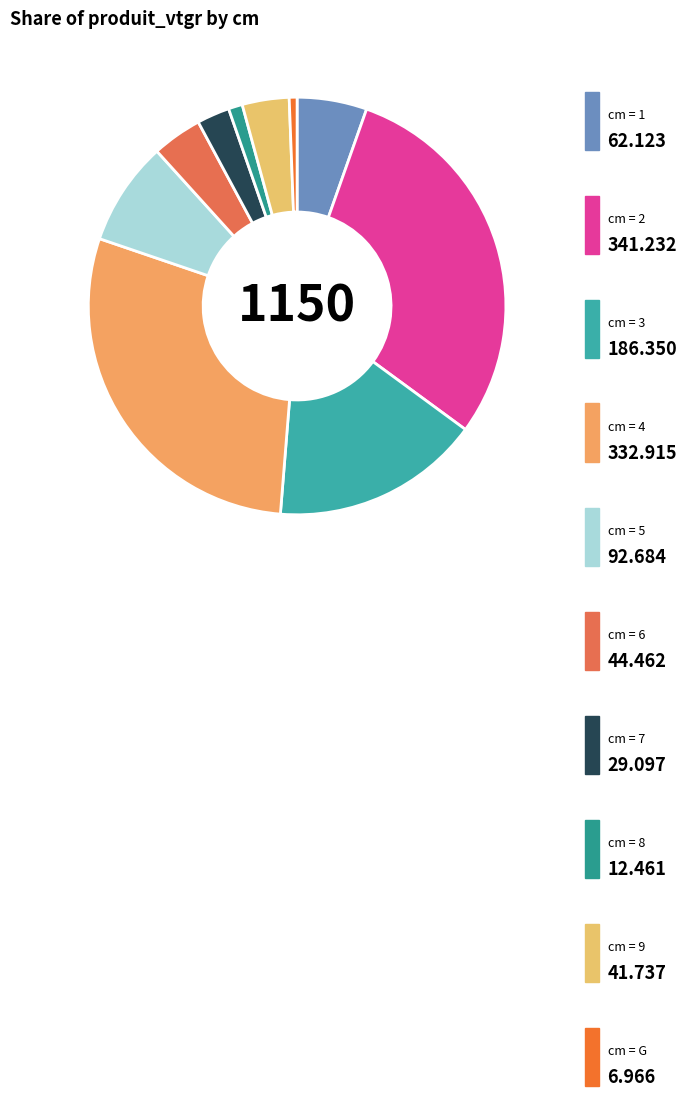

Count the number of slices in the pie.

10